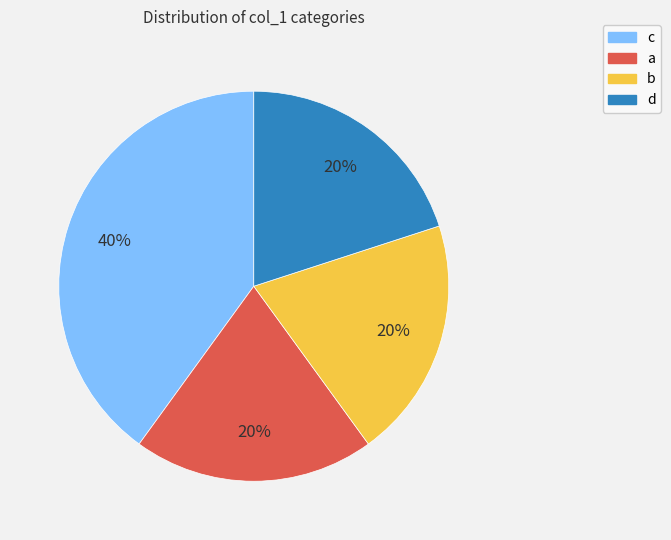

Is the sum of b and d greater than half?

No